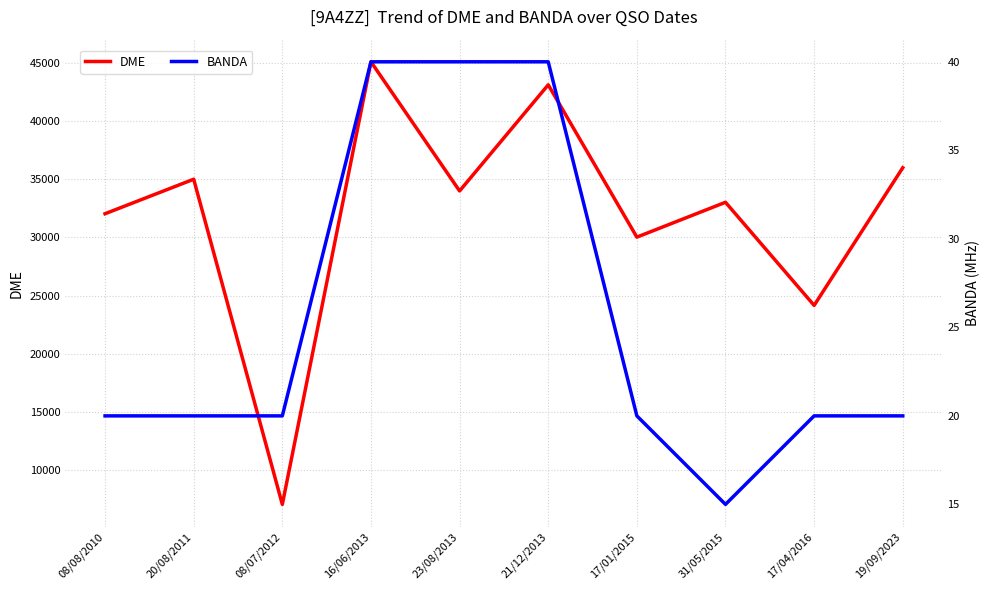

At which category does DME reach its first local peak?

20/08/2011